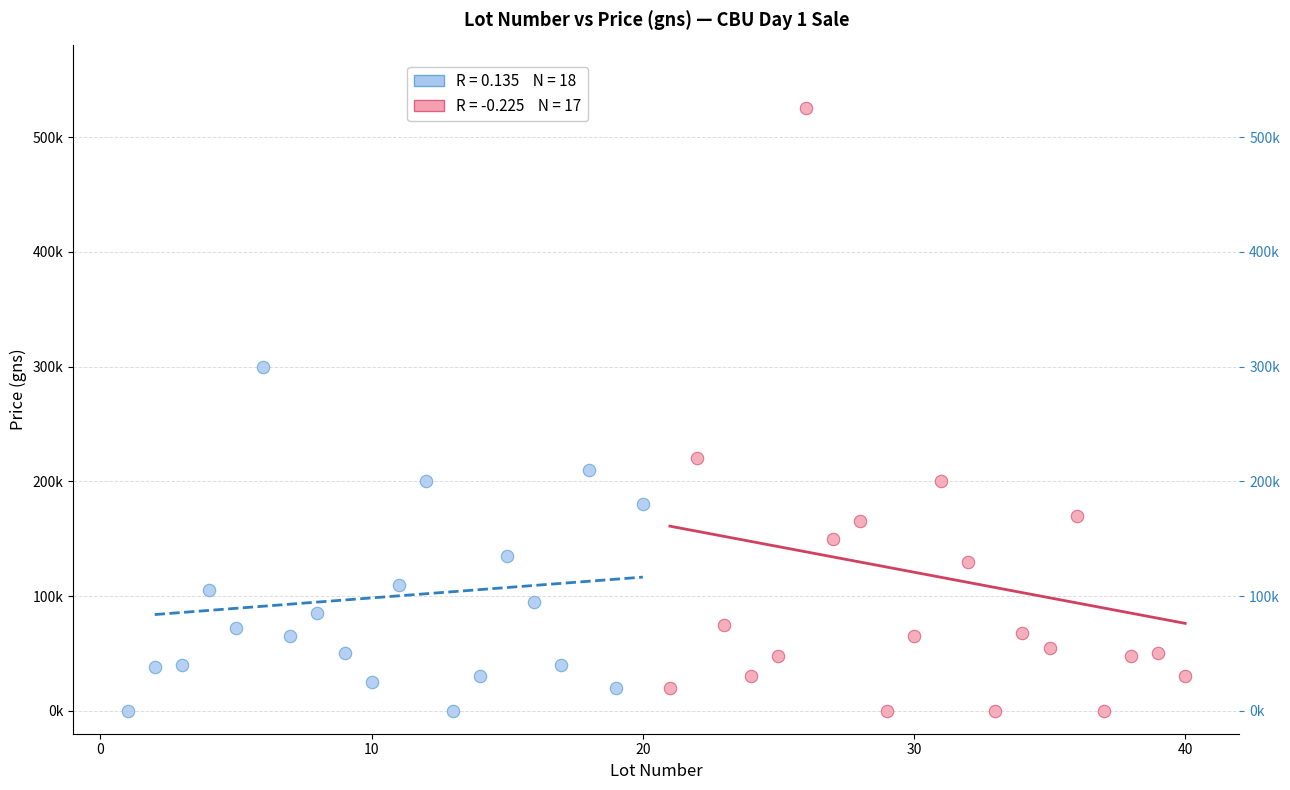

What are all the series names shown in the legend?

Lots 1–20 (Day 1, CBU), Lots 21–40 (Day 1, CBU)